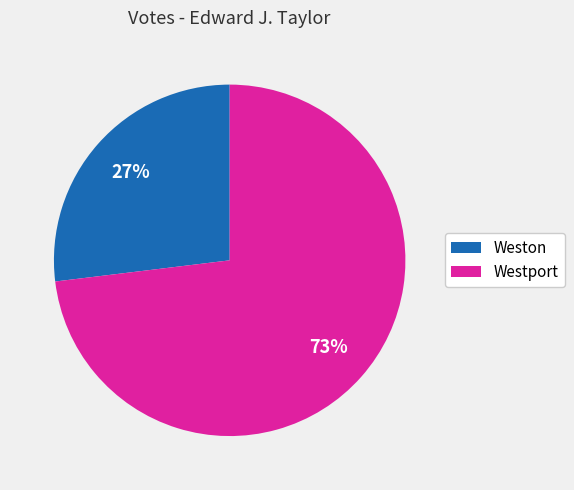

Rank the categories by value from lowest to highest.

Weston, Westport